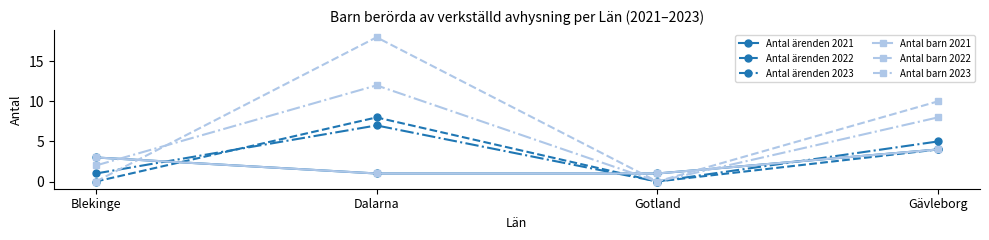

How many times do Antal barn 2021 and Antal ärenden 2022 cross each other?

2